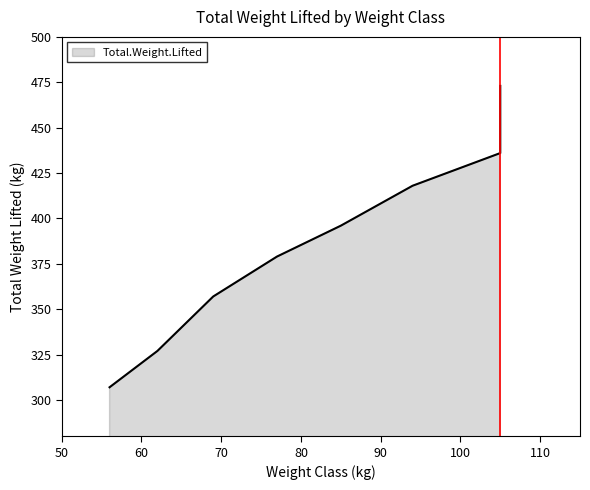

What is the average value?

387